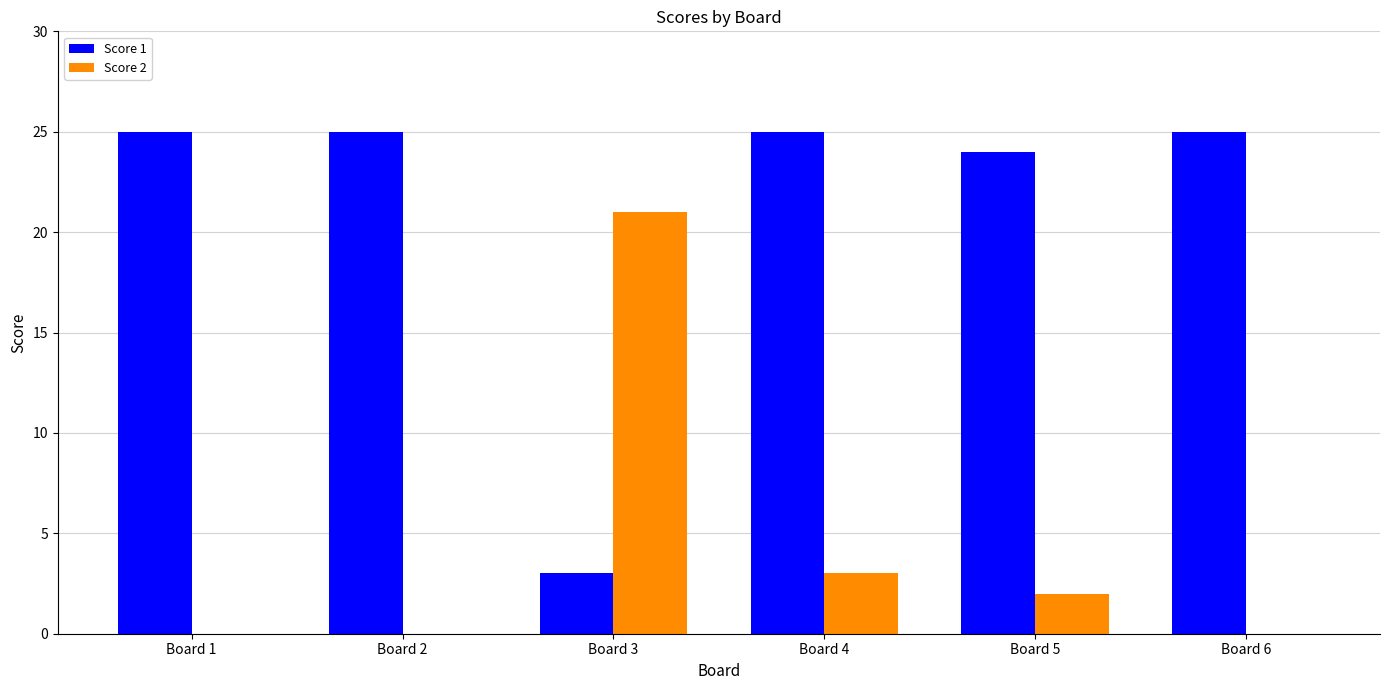

True or false: Score 1 has a value of 25 at Board 2.

True